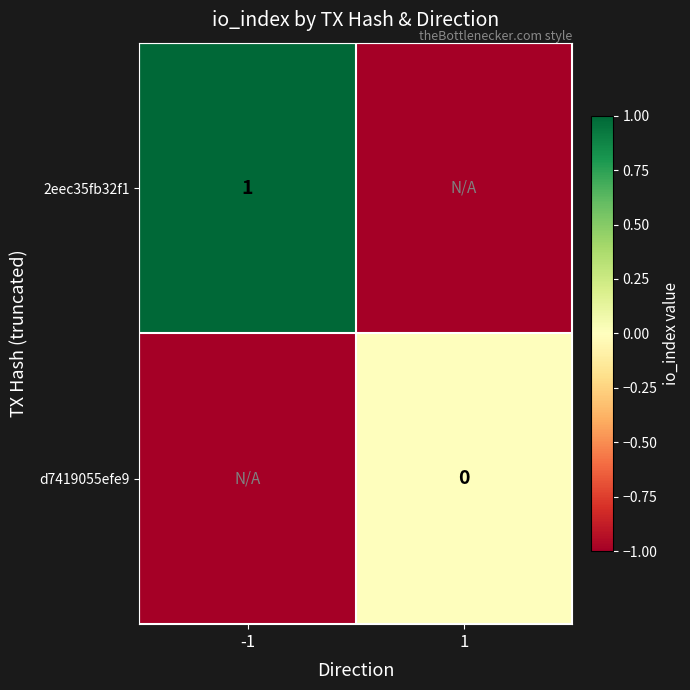

What is the spread (max minus min) of values at -1?

2